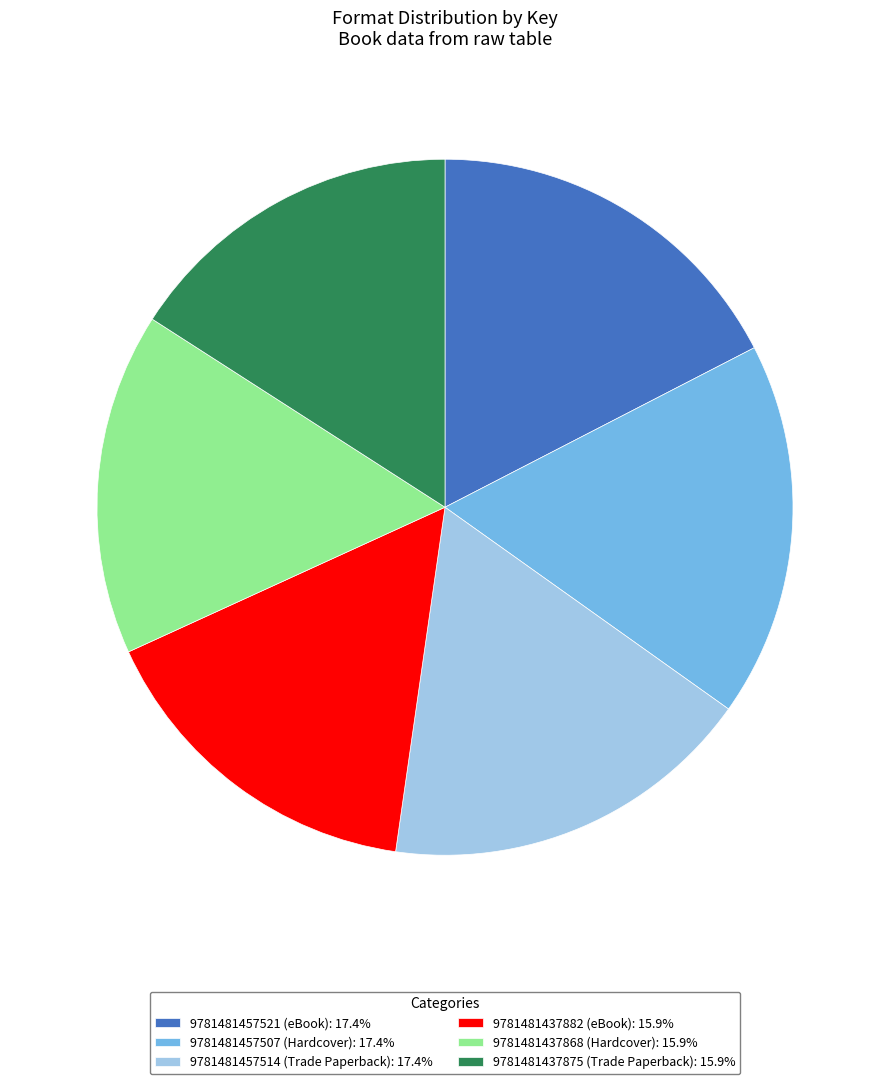

Does 9781481437875 (Trade Paperback) represent more than half of the total?

No